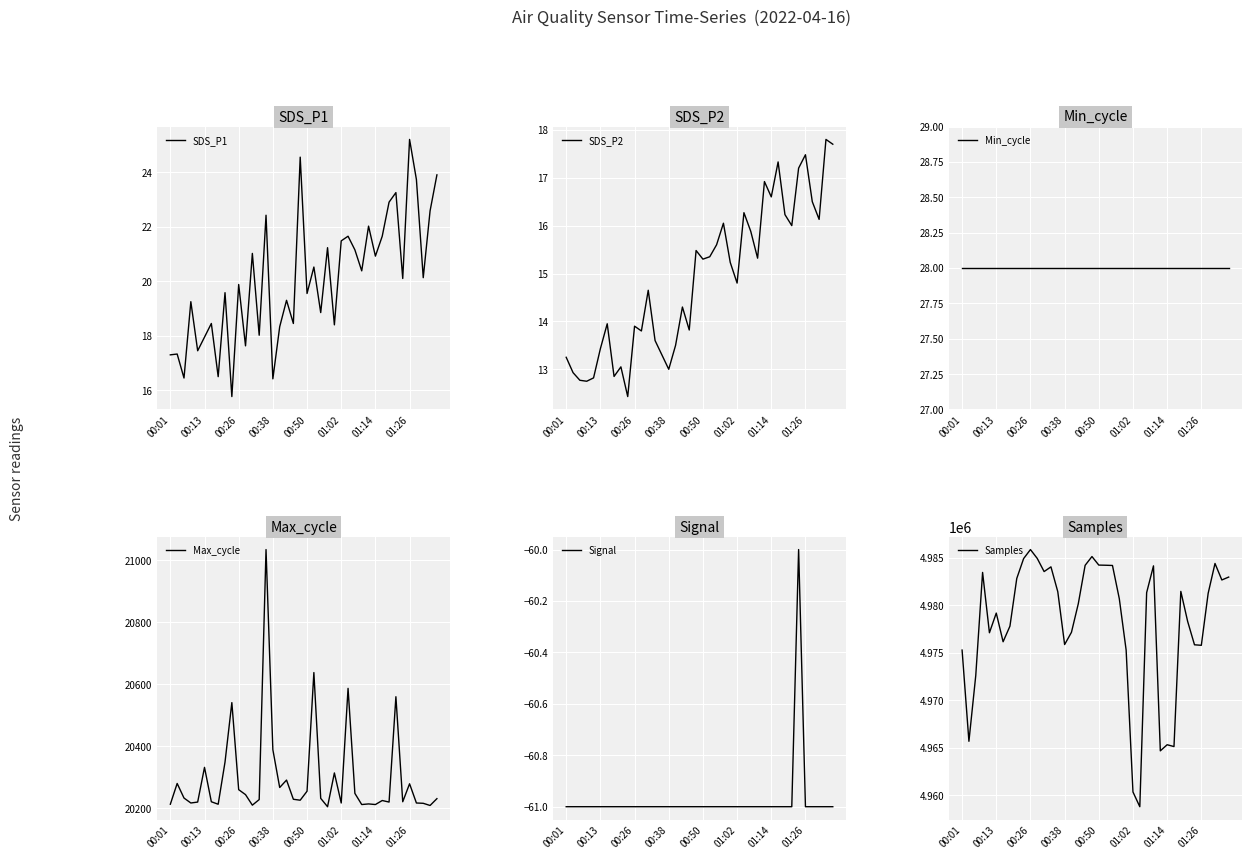

True or false: Signal and SDS_P1 cross at least once.

False